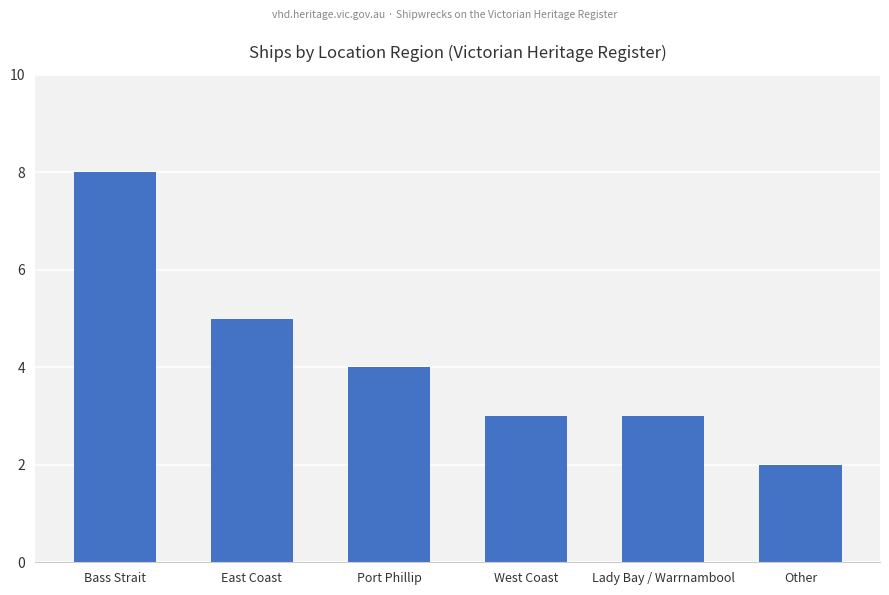

The value at Bass Strait is 12. True or false?

False